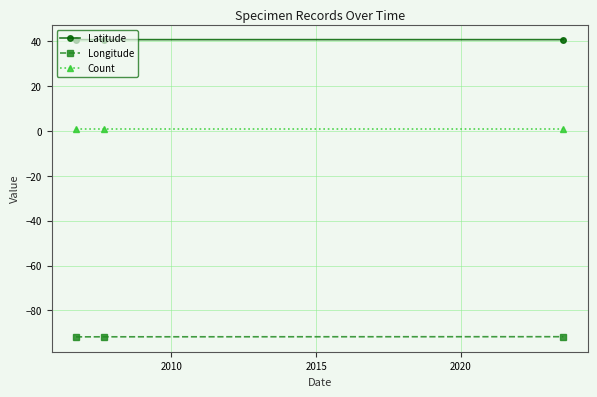

List the series in order of their overall mean, lowest first.

Longitude, Count, Latitude